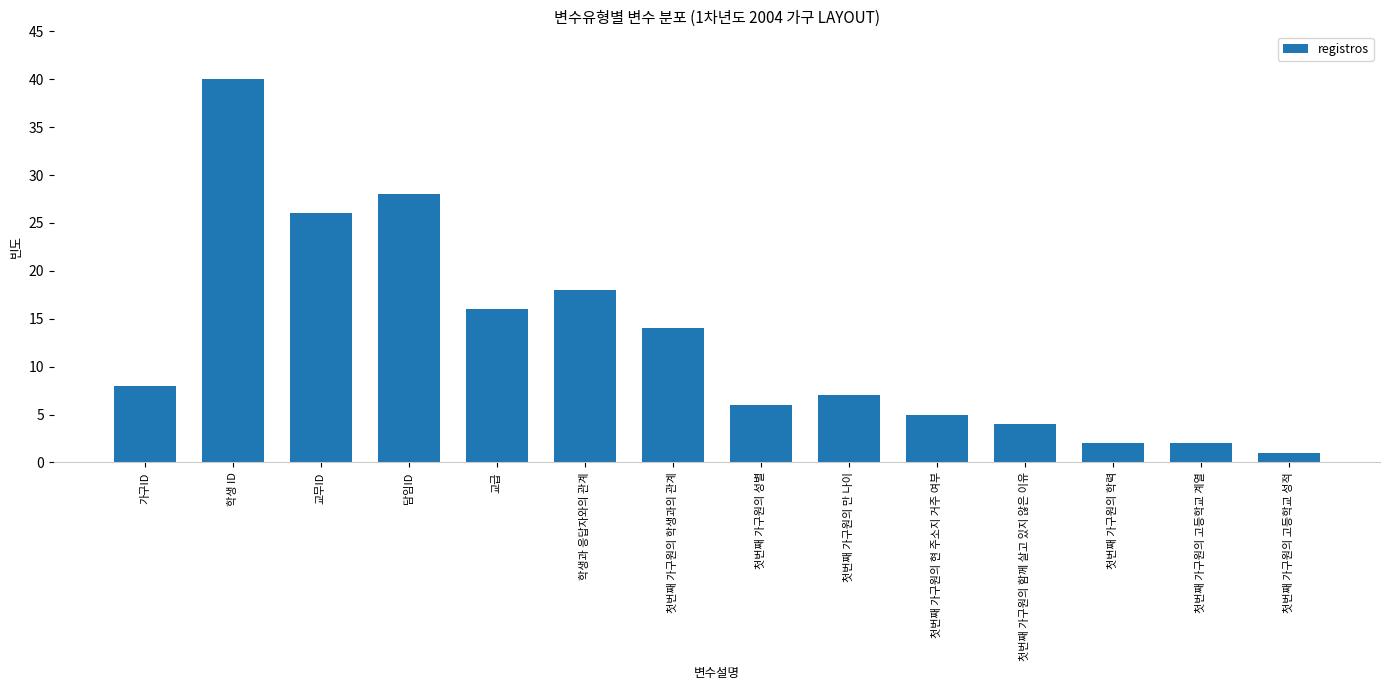

Reading left to right, what are all the values shown in this chart?

8	40	26	28	16	18	14	6	7	5	4	2	2	1